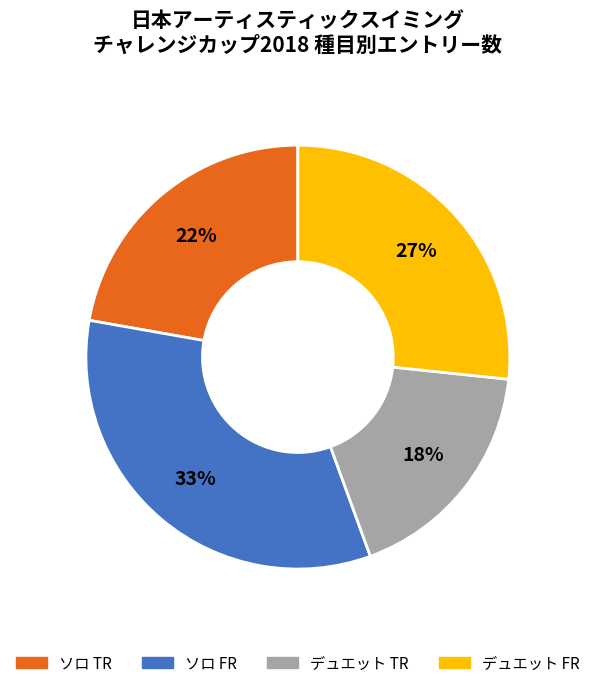

What is the ratio of the value at ソロ TR to the value at デュエット FR?

0.8